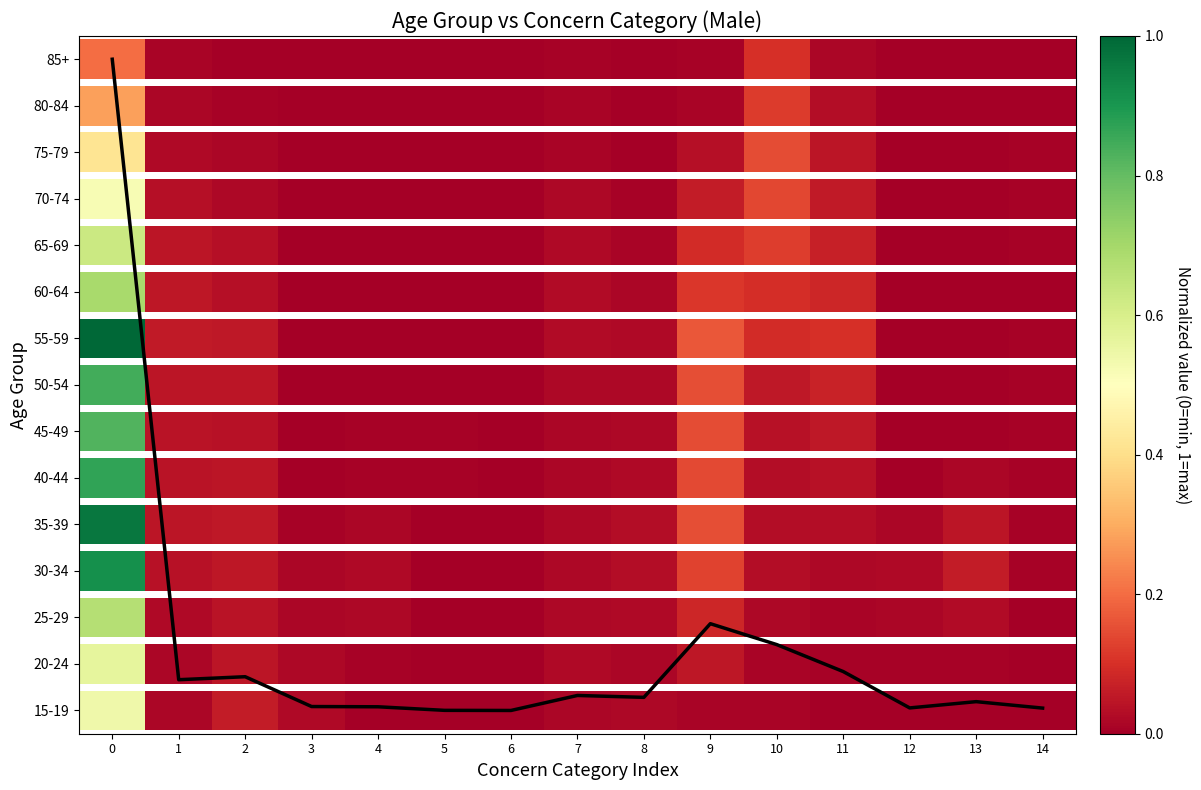

How many values exceed 0?

14